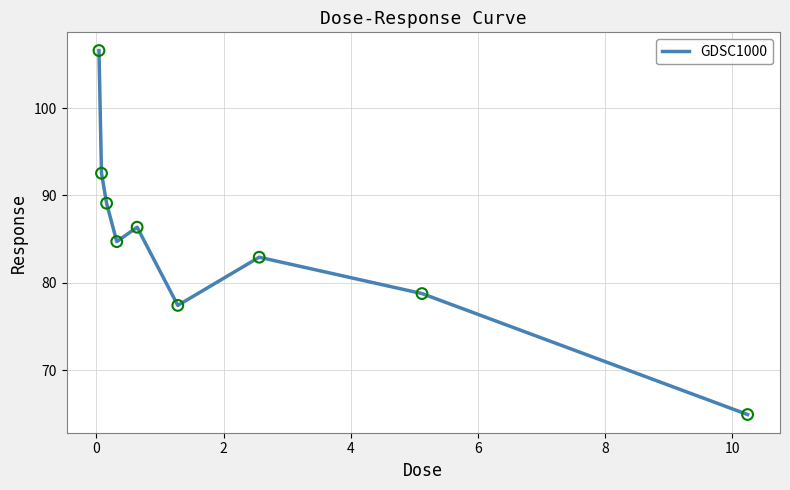

What is the greatest value displayed?

106.6